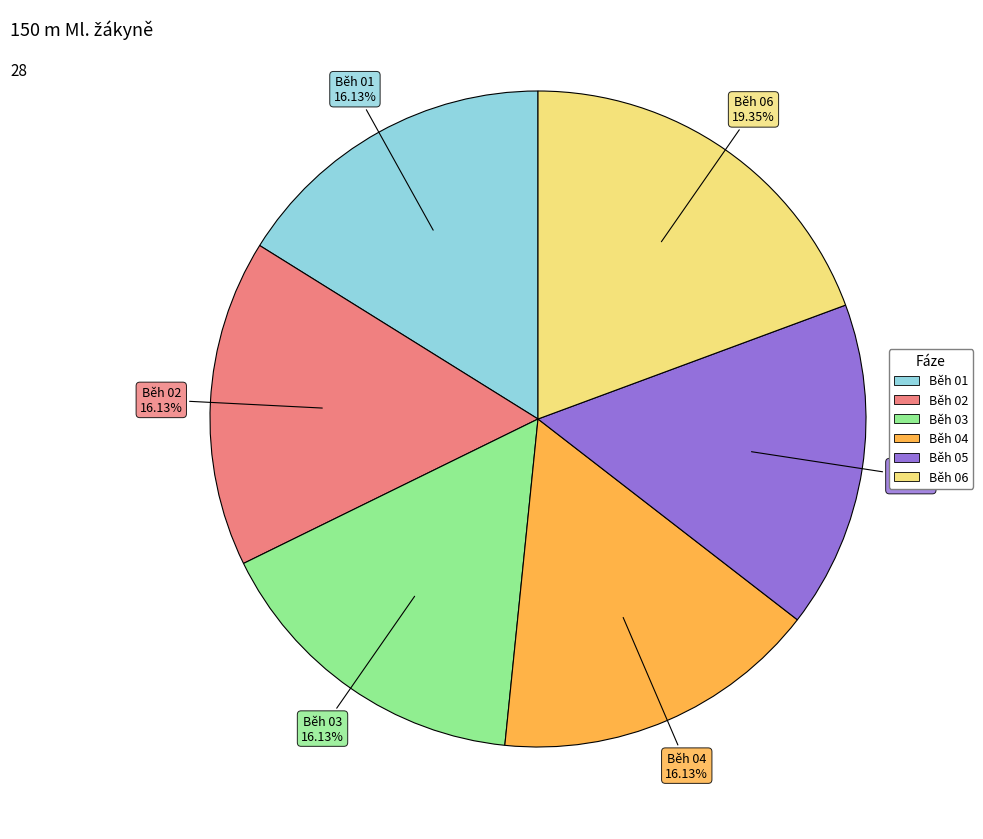

What percentage is the Běh 06 slice, to the nearest percent?

19%